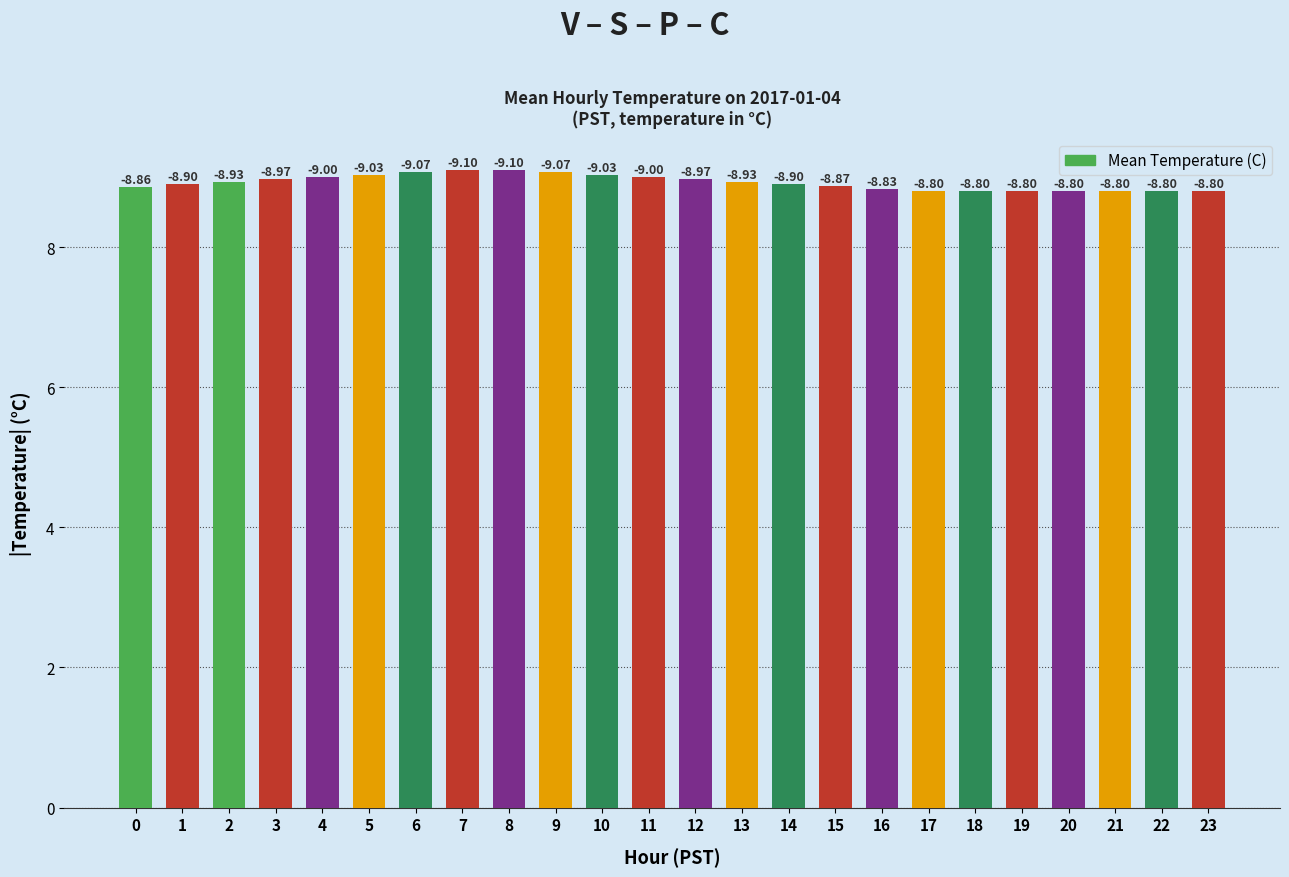

What is the value of the 24th bar from the left?

8.8